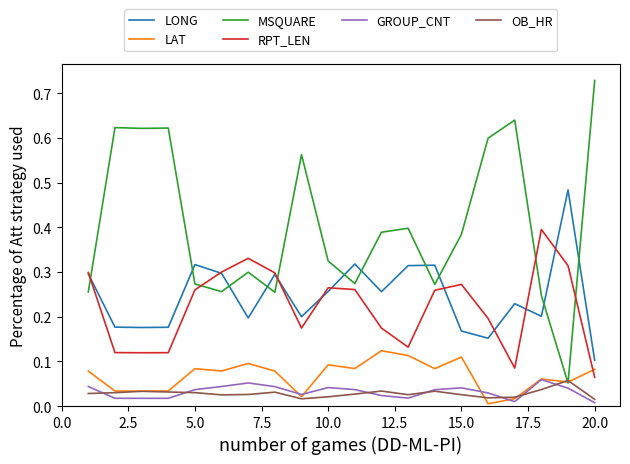

True or false: OB_HR has more than 1 interior local peaks.

True